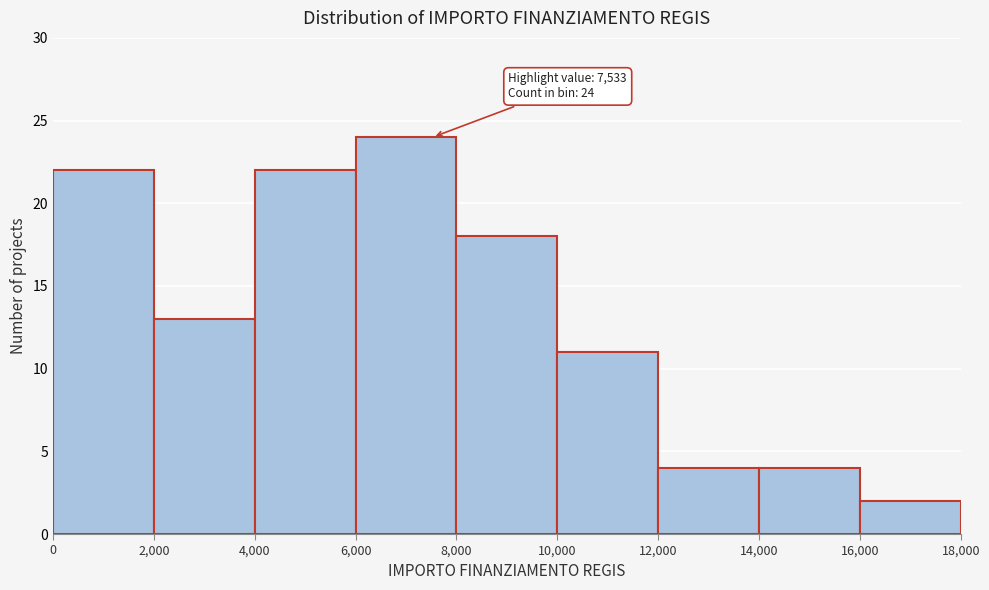

Which range on the x-axis has the tallest bar?

6,000 to 8,000